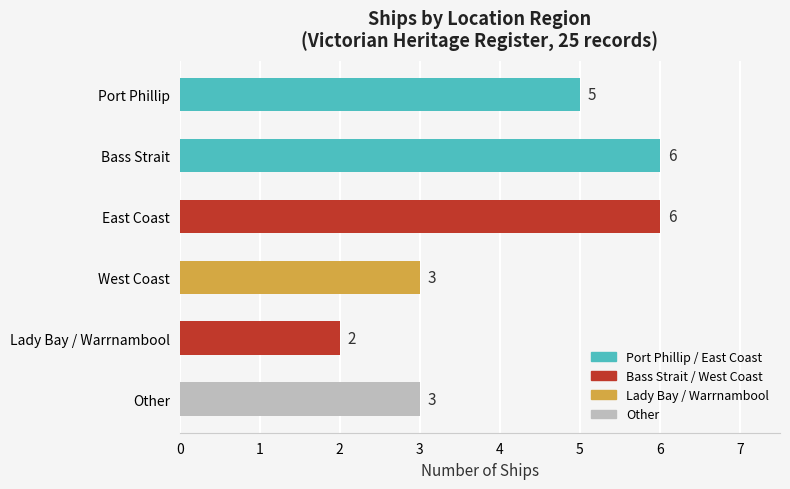

Reading left to right, transcribe all the data shown in this chart.

Port Phillip=5	Bass Strait=6	East Coast=6	West Coast=3	Lady Bay / Warrnambool=2	Other=3